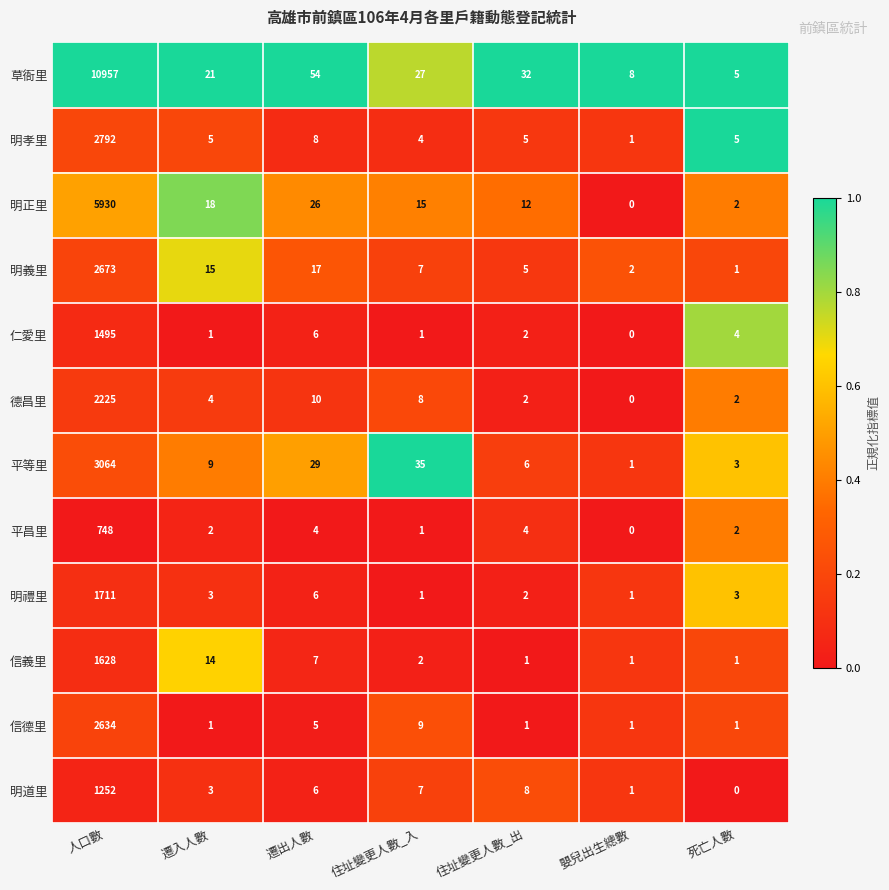

What is the greatest value displayed?

10957